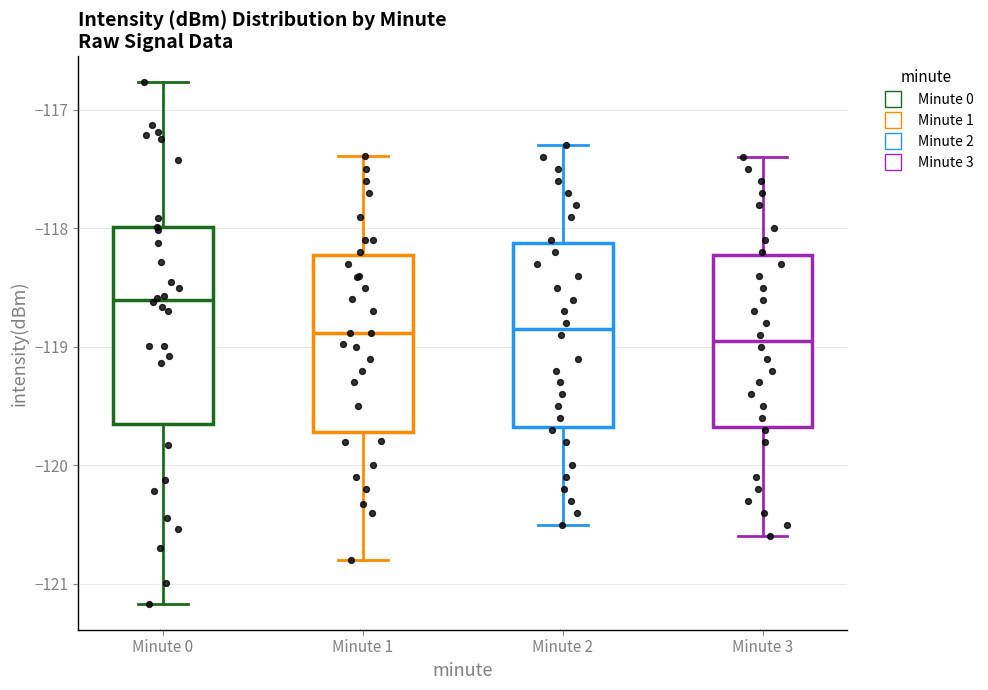

Reading left to right, read every box against the y-axis: the position of its median line, the range the box covers, and the ends of its whiskers. The values are not printed on the chart, so give them approximately, as read against the axis.

Minute 0: median -118.6, box -119.7 to -118.0, whiskers -121.2 to -116.8
Minute 1: median -118.9, box -119.7 to -118.2, whiskers -120.8 to -117.4
Minute 2: median -118.8, box -119.7 to -118.1, whiskers -120.5 to -117.3
Minute 3: median -118.9, box -119.7 to -118.2, whiskers -120.6 to -117.4